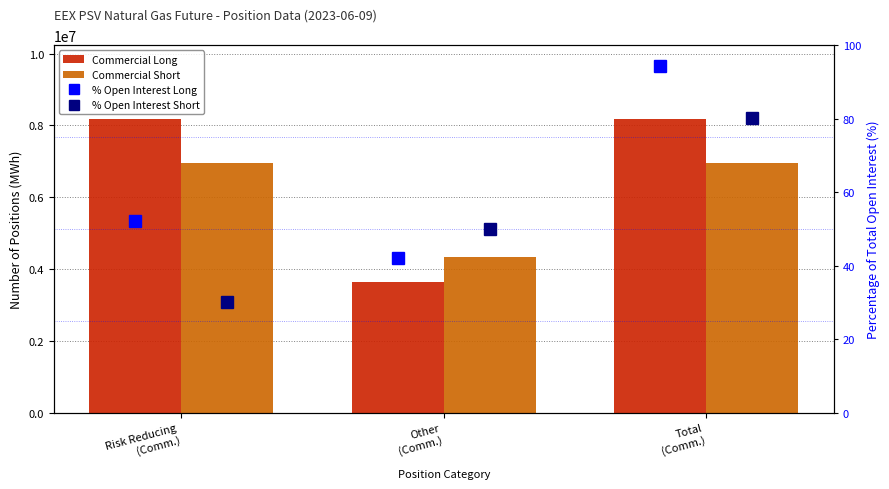

What is the difference between the second highest and minimum values in the Commercial Short series?

2620248.0